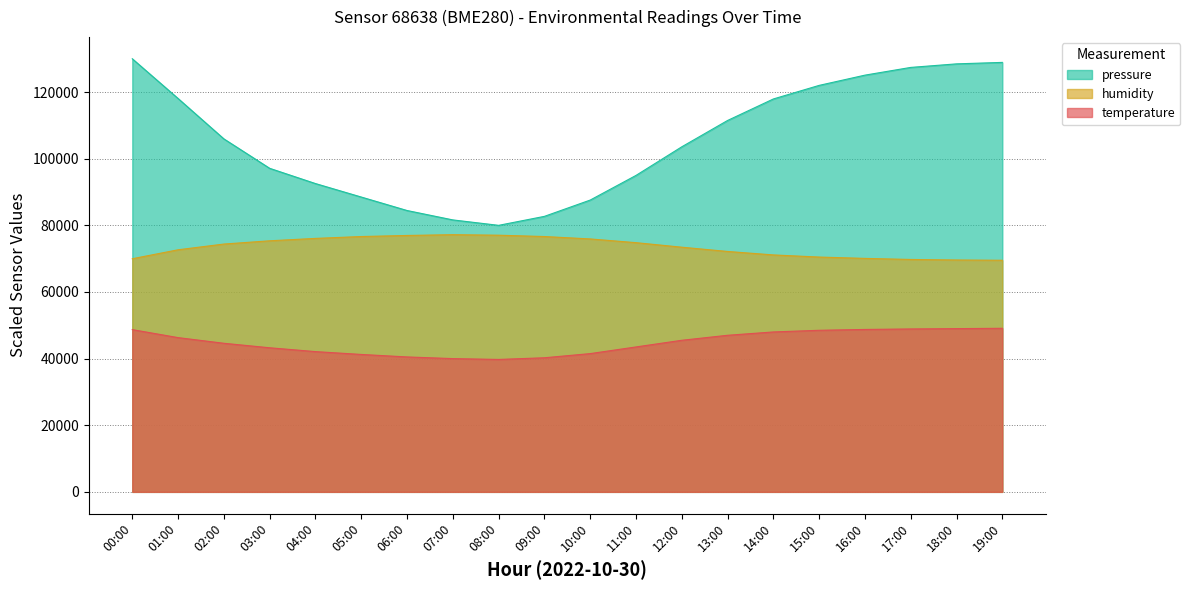

At which label does temperature first exceed 45500?

00:00